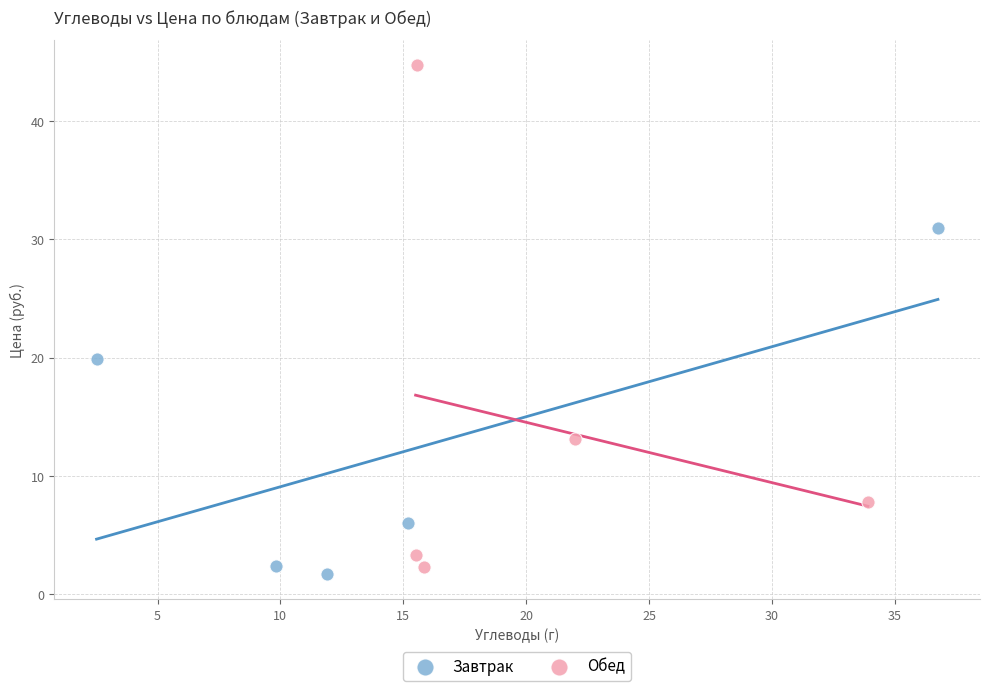

Which series reaches the maximum Y coordinate?

Обед